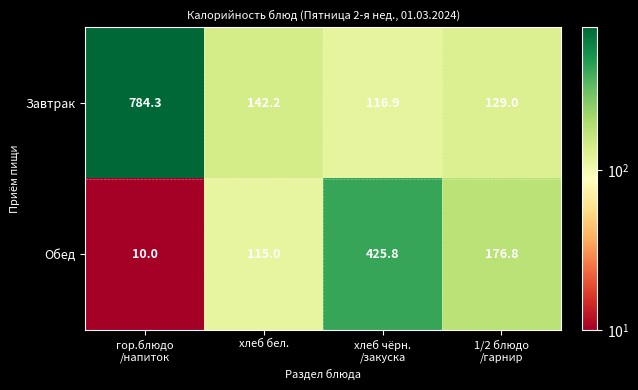

At how many categories does at least one series exceed 173?

3